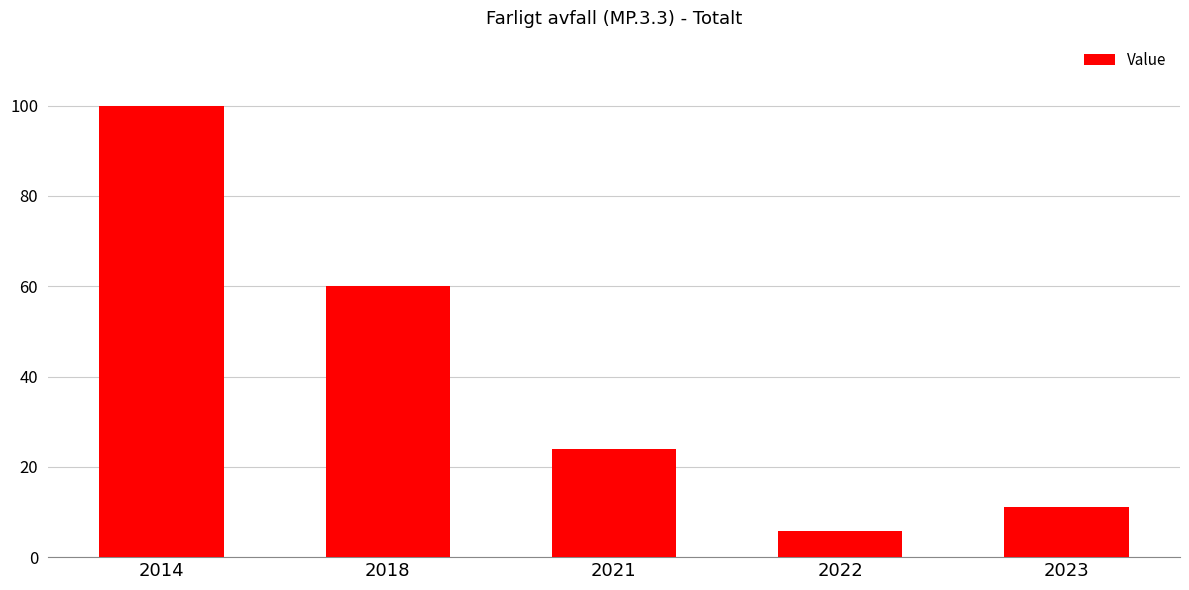

True or false: the data shows 25.1 at 2014.

False